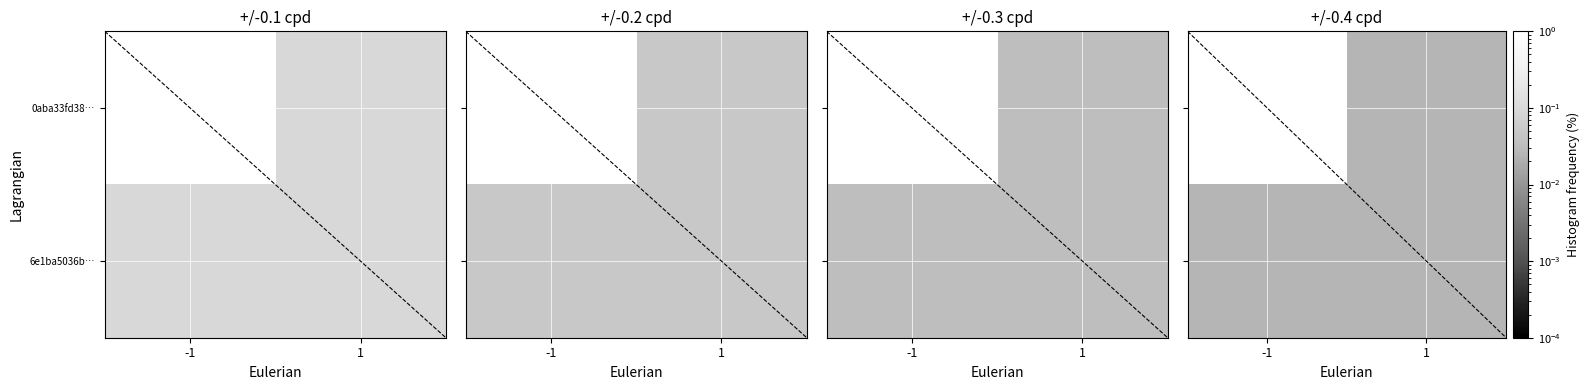

What is the difference between the highest and lowest values at -1?

99.9